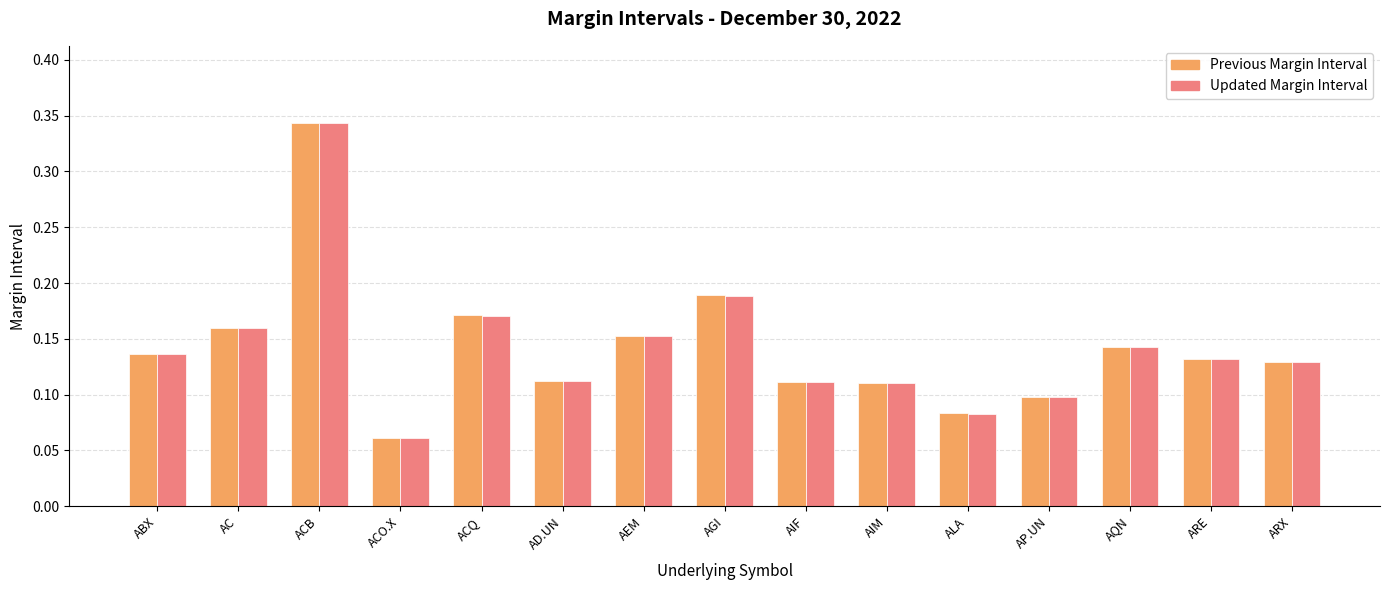

Between ABX and ALA, which series saw the biggest shift?

Previous Margin Interval